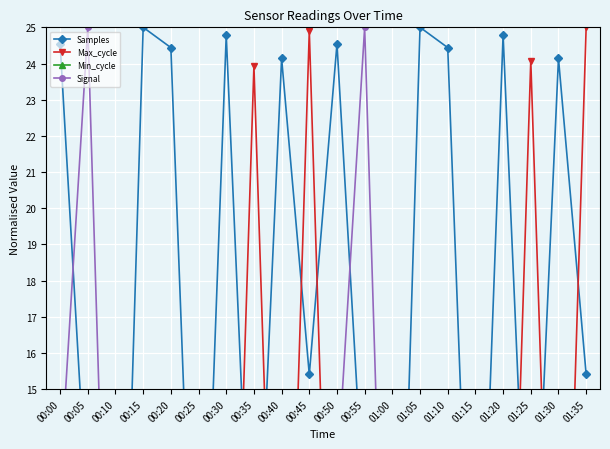

Reading left to right, transcribe all the data shown in this chart.

Samples: 24.5	11.3	0.0	25.0	24.4	4.0	24.8	7.0	24.1	15.4	24.5	11.3	0.0	25.0	24.4	4.0	24.8	7.0	24.1	15.4
Max_cycle: 0.0	1.6	1.8	2.3	0.0	4.2	0.0	23.9	0.4	24.9	0.3	1.8	2.3	2.6	0.2	4.3	0.1	24.1	0.5	25.0
Min_cycle: 12.5	12.5	12.5	12.5	12.5	12.5	12.5	12.5	12.5	12.5	12.5	12.5	12.5	12.5	12.5	12.5	12.5	12.5	12.5	12.5
Signal: 12.5	25.0	0.0	12.5	0.0	0.0	12.5	0.0	12.5	0.0	12.5	25.0	0.0	12.5	0.0	0.0	12.5	0.0	12.5	0.0